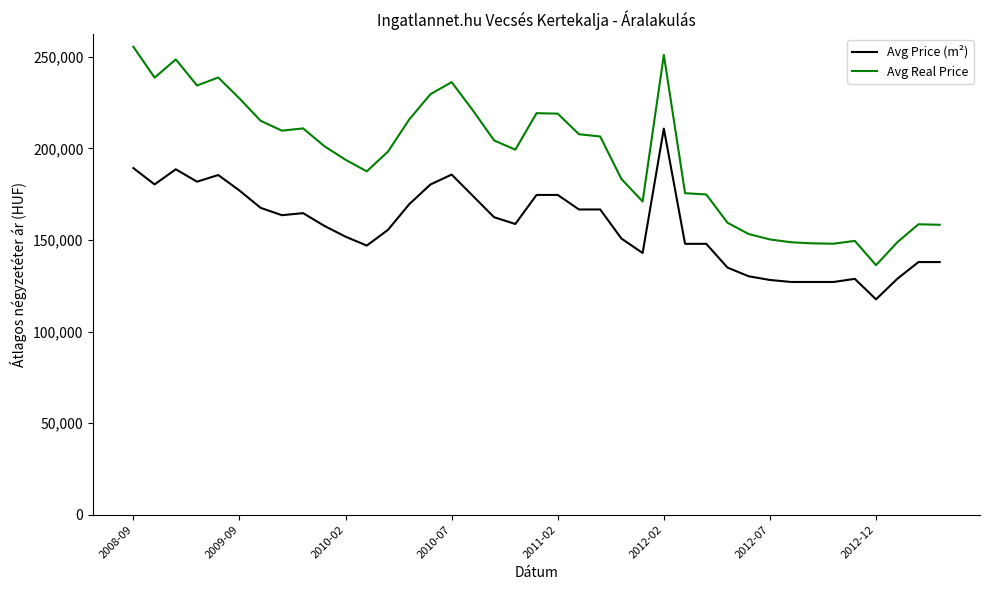

What is the difference between the maximum and minimum values in the Avg Price (m²) series?

93250